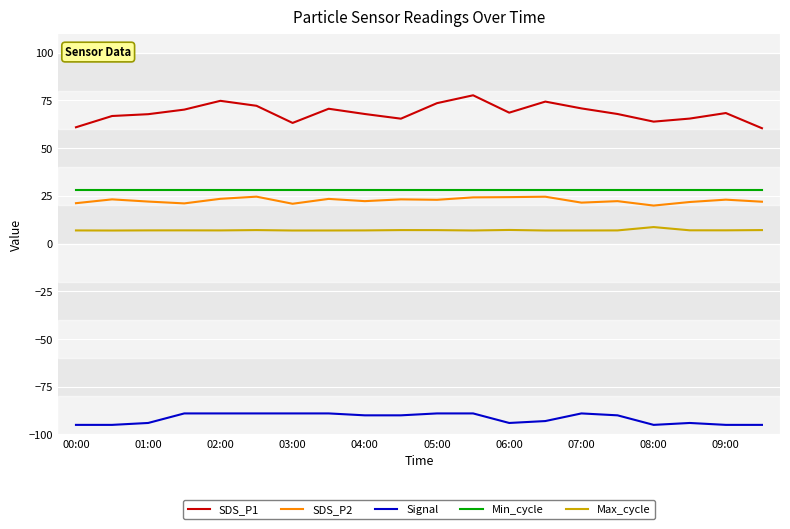

Which series has the largest total across all categories?

SDS_P1